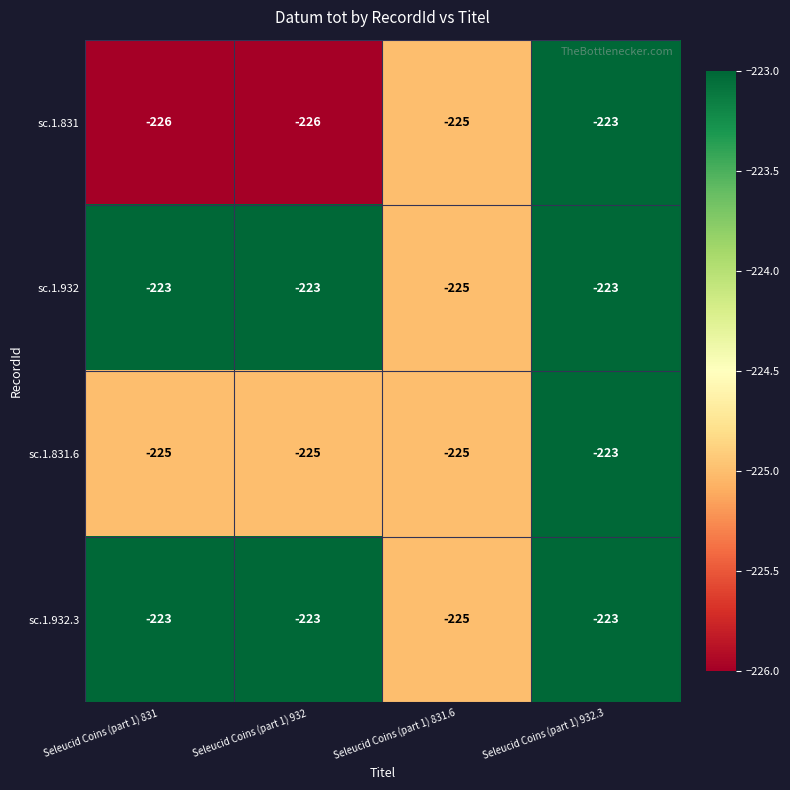

What is the minimum value shown in the chart?

-226